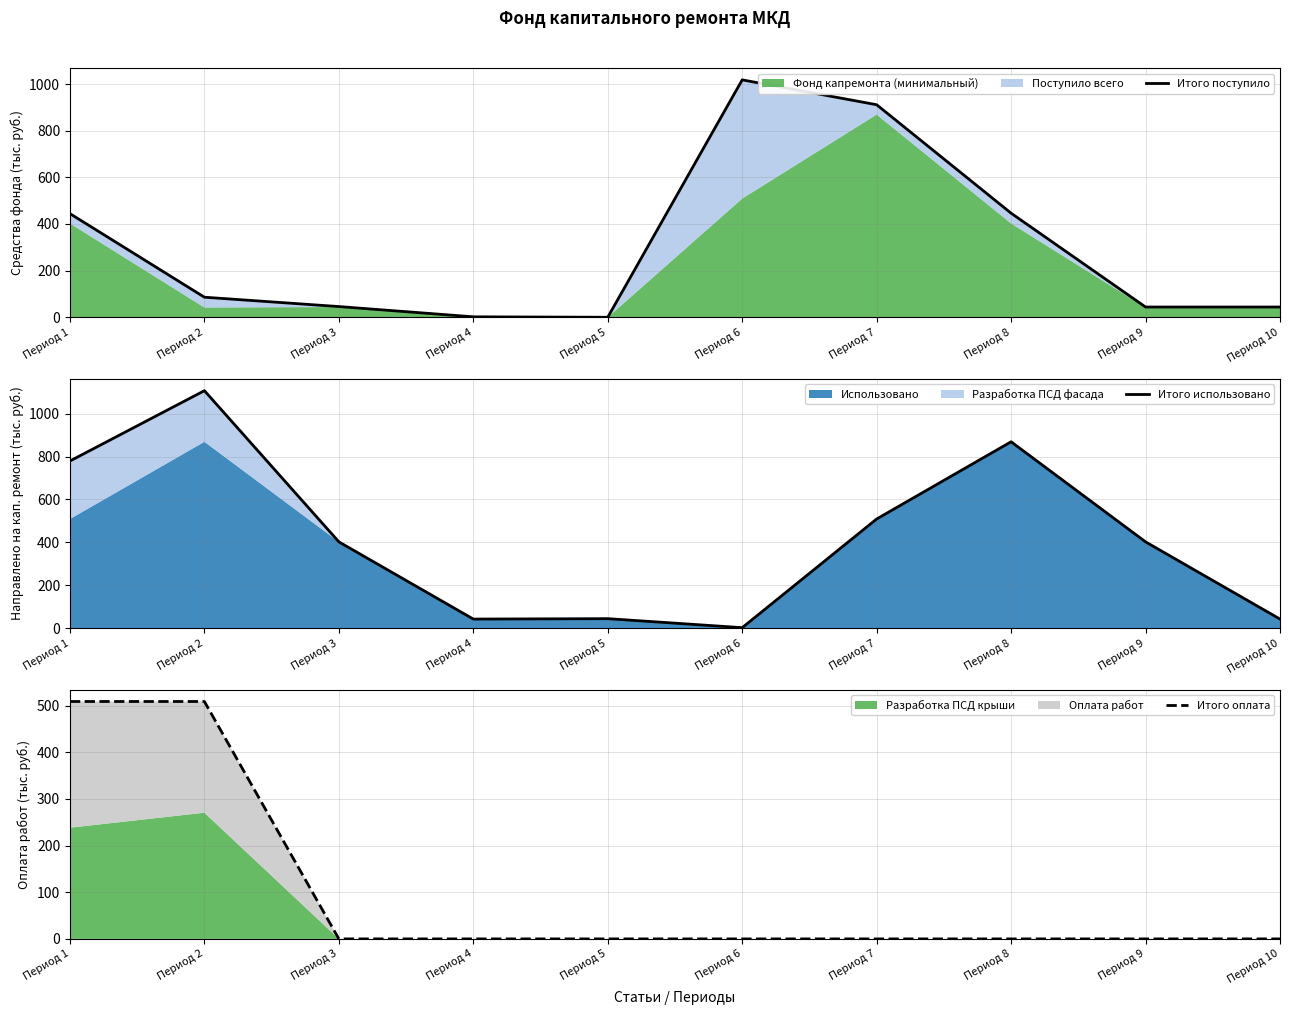

The Итого оплата series shows 183.6 at Период 10. True or false?

False